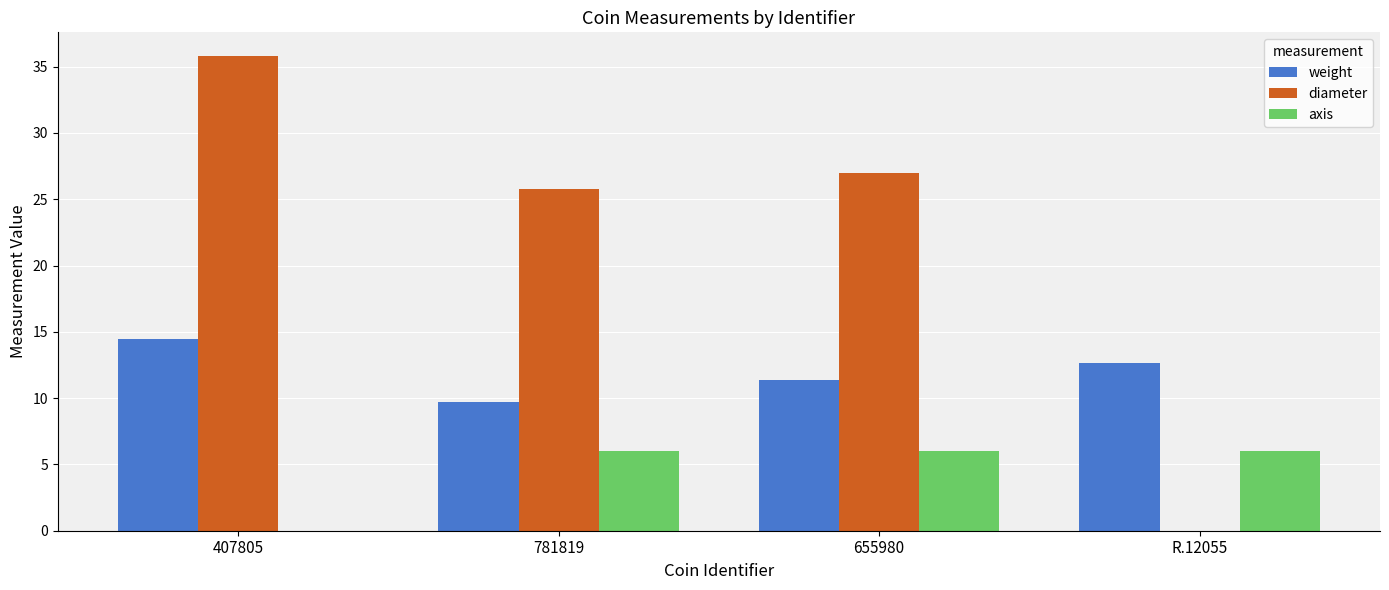

True or false: diameter has a value of 27.0 at 655980.

True